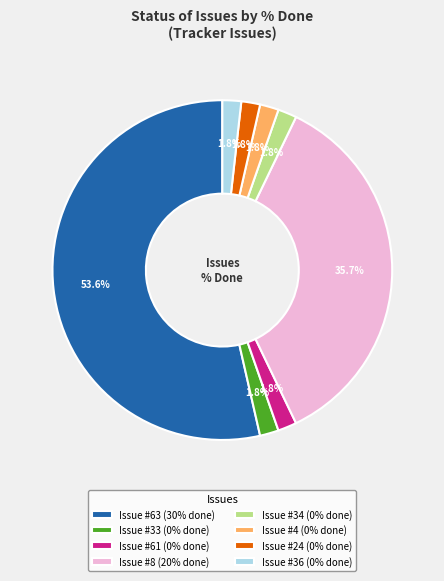

What is the ratio of the value at Issue #4 (0% done) to the value at Issue #61 (0% done)?

1.0